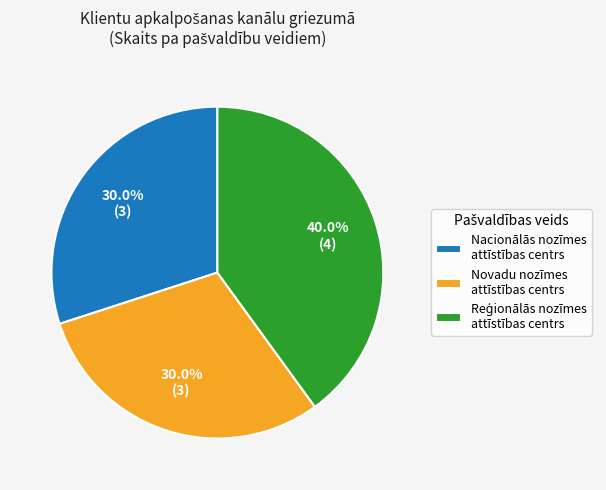

What is the ratio of the value at Nacionālās nozīmes attīstības centrs to the value at Novadu nozīmes attīstības centrs?

1.0